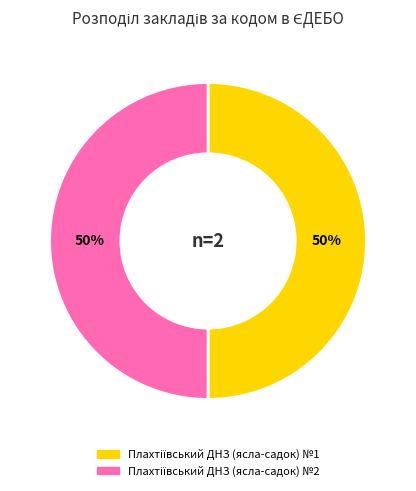

To the nearest percent, what is the average slice percentage?

50%